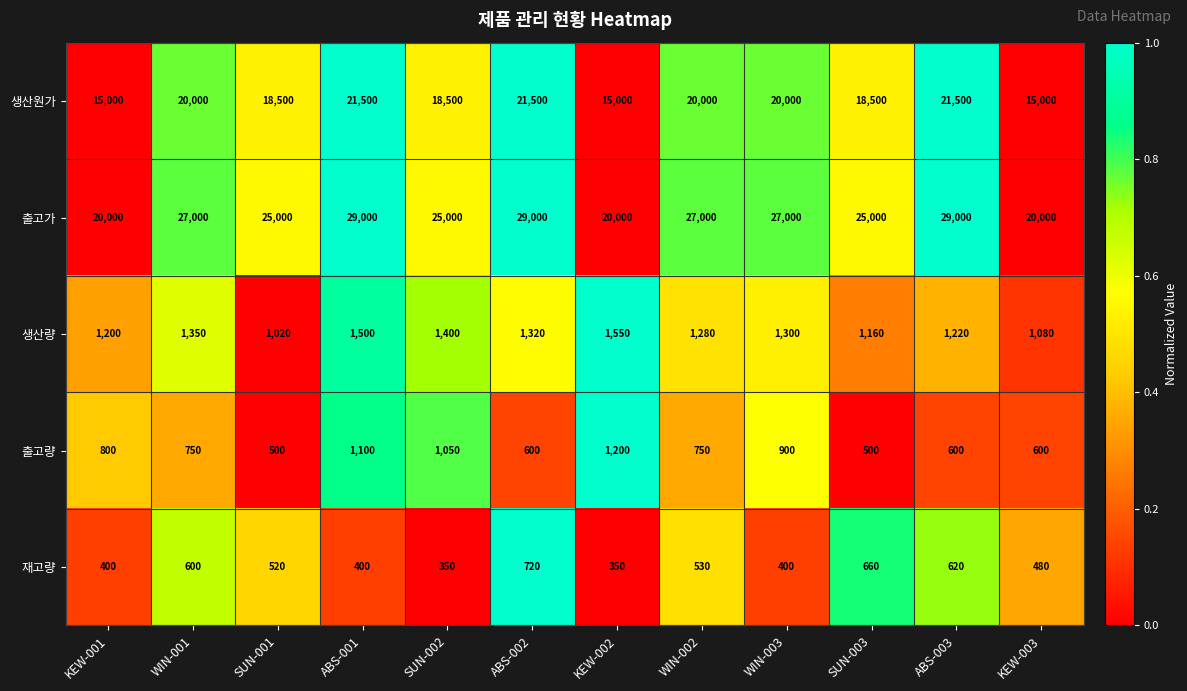

List the series in order of their peak value, highest first.

출고가, 생산원가, 생산량, 출고량, 재고량